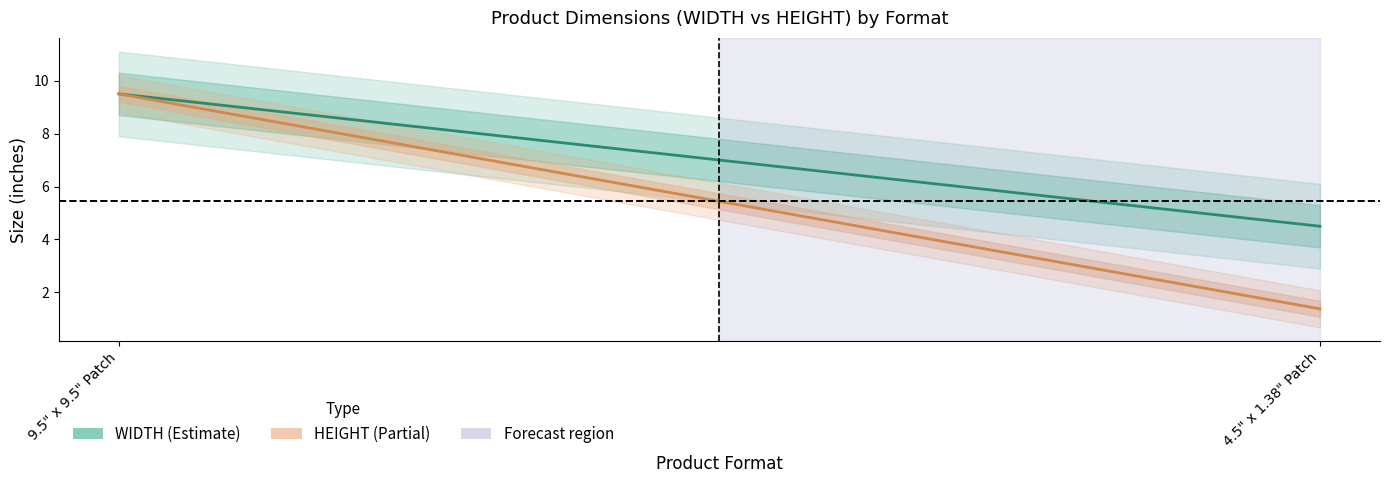

What is the value of the WIDTH point at the 1st from the left?

9.5